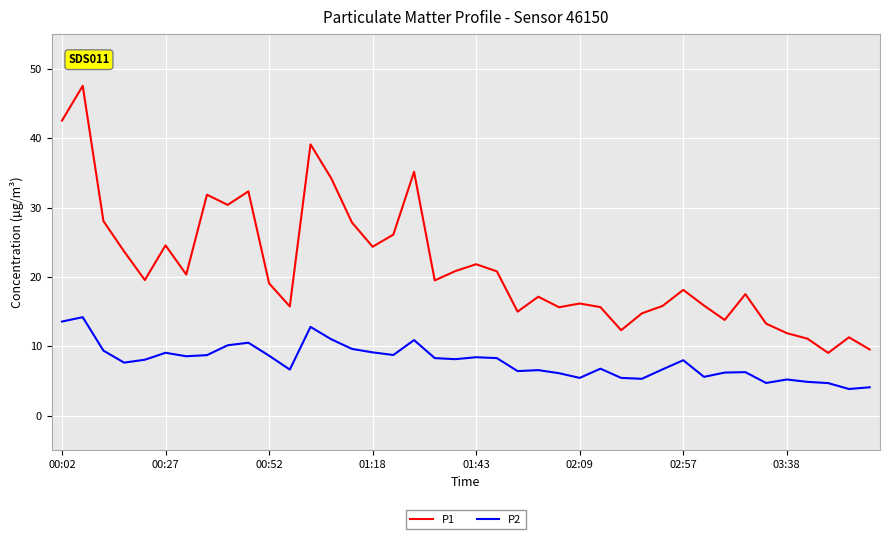

List the series in order of their overall mean, lowest first.

P2, P1